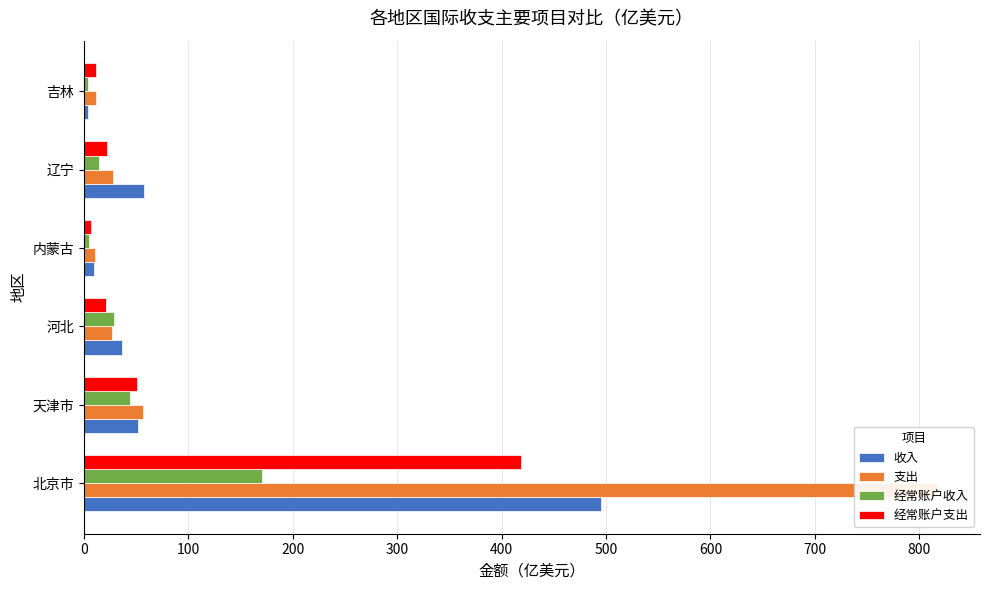

What is the minimum value shown in the chart?

3.7